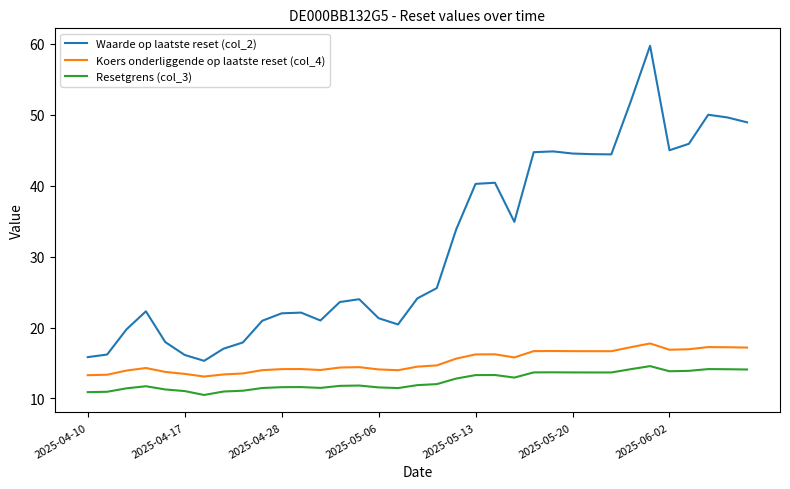

What are all the series names shown in the legend?

Waarde op laatste reset (col_2), Koers onderliggende op laatste reset (col_4), Resetgrens (col_3)